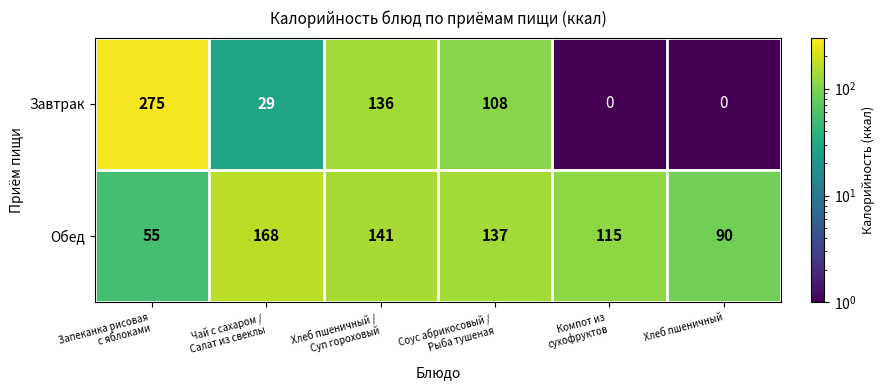

The value of Завтрак at Хлеб пшеничный is 0. True or false?

True